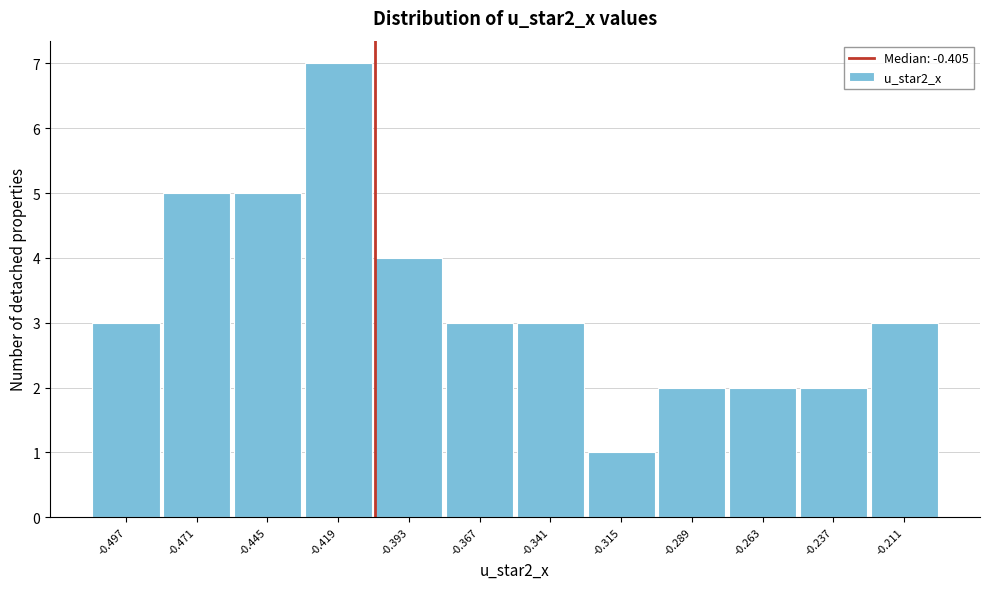

What is the height of the bar covering -0.380 to -0.355 on the x-axis? Neither the bar edges nor the heights are printed on the chart, so give them approximately, as read against the axes.

3